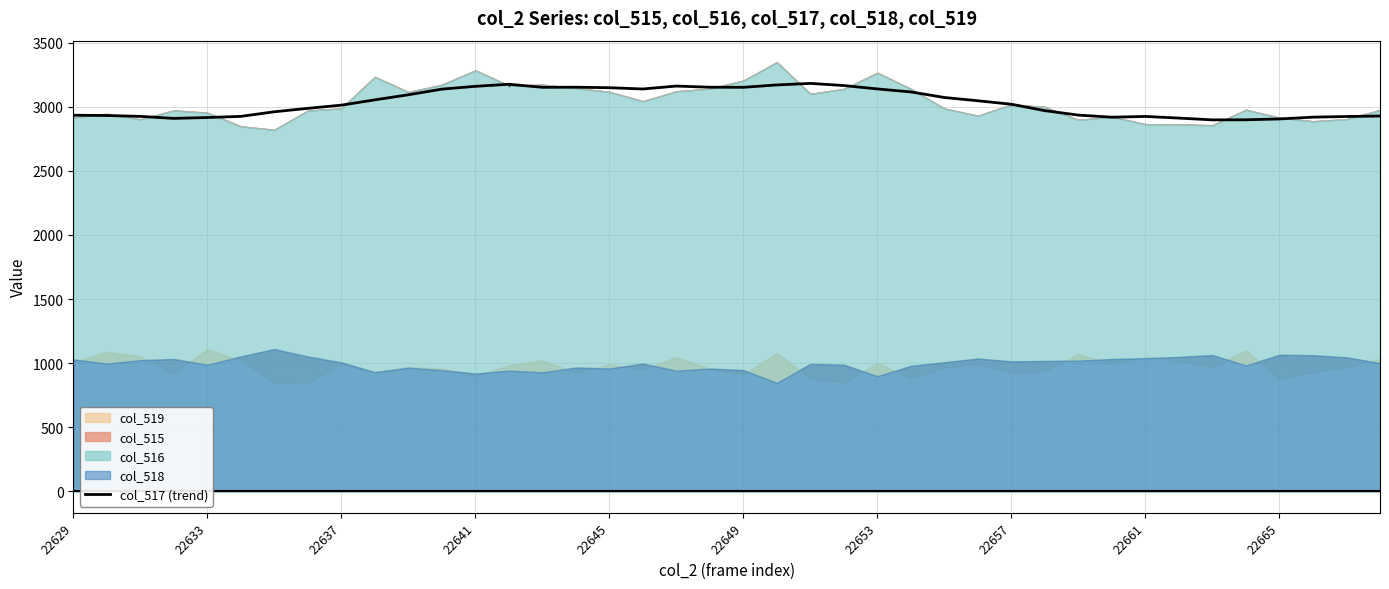

What position from the right is 35?

5